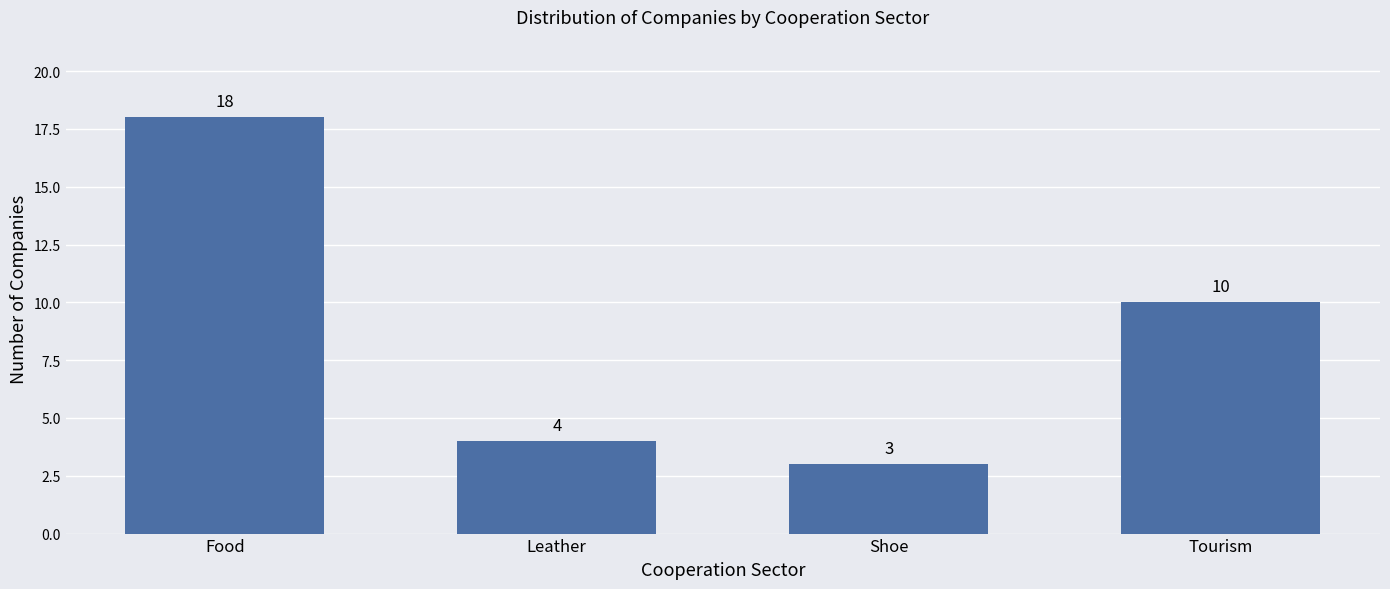

Reading right to left, list all the values displayed in this chart.

10	3	4	18